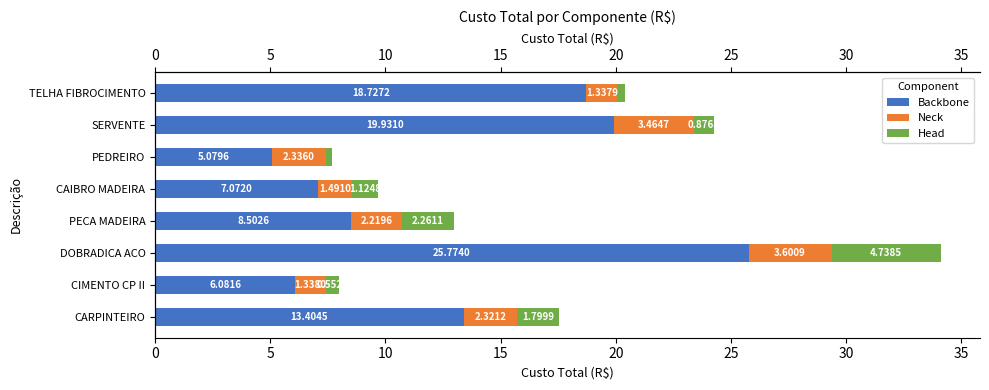

Between SERVENTE and CAIBRO MADEIRA, which is larger?

SERVENTE